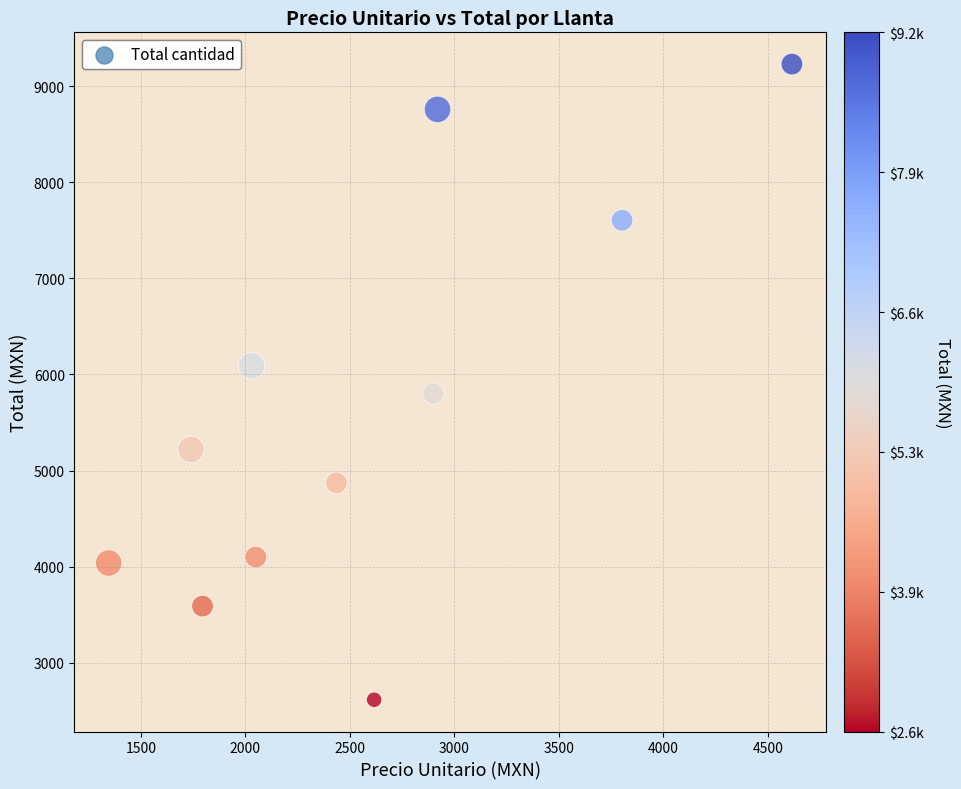

What is the average X value?

2568.0